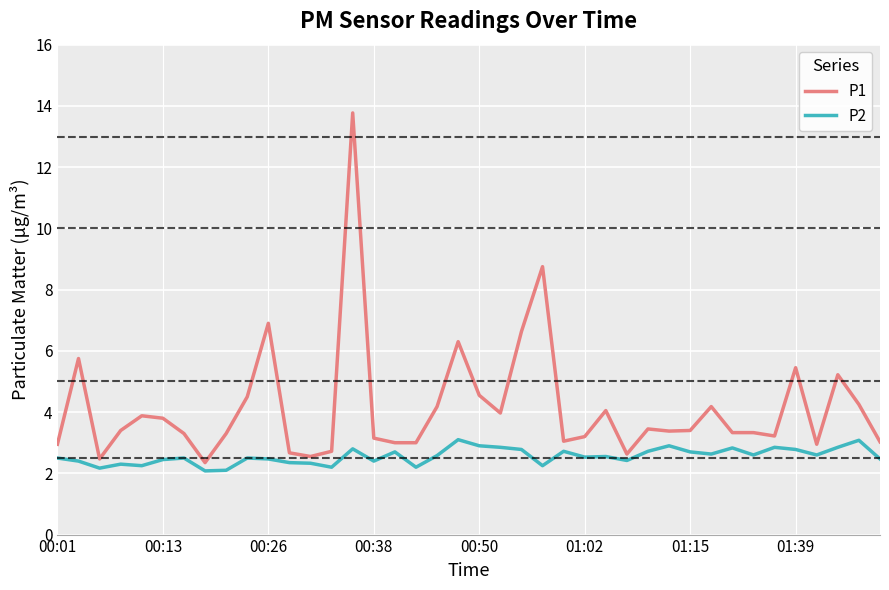

Which series has the largest range (max minus min)?

P1